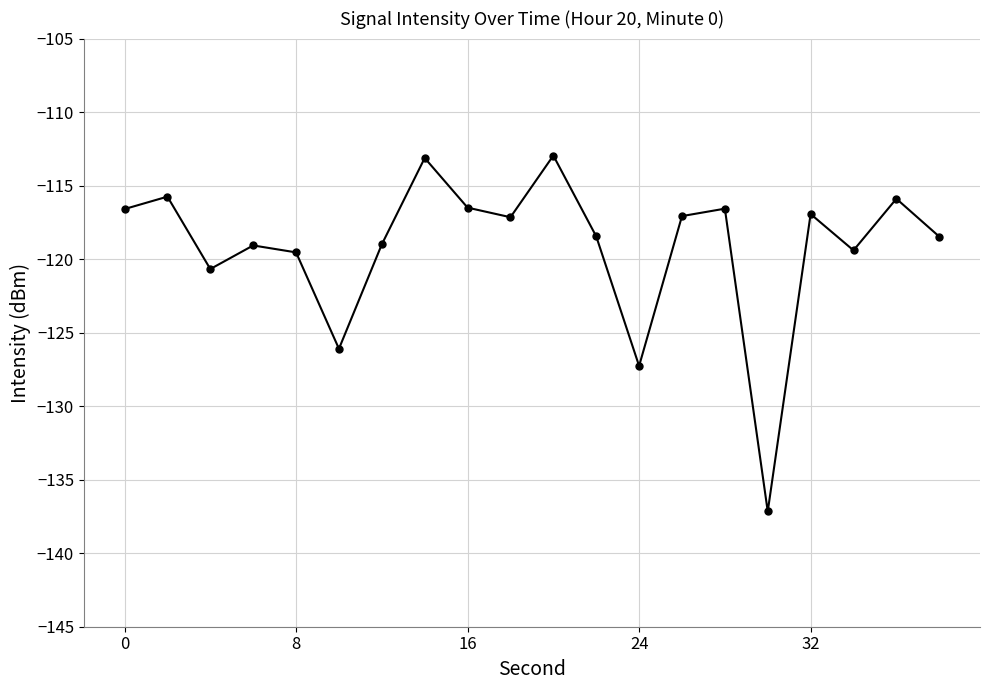

How many interior local valleys (lower than both neighbors) does the data have?

6